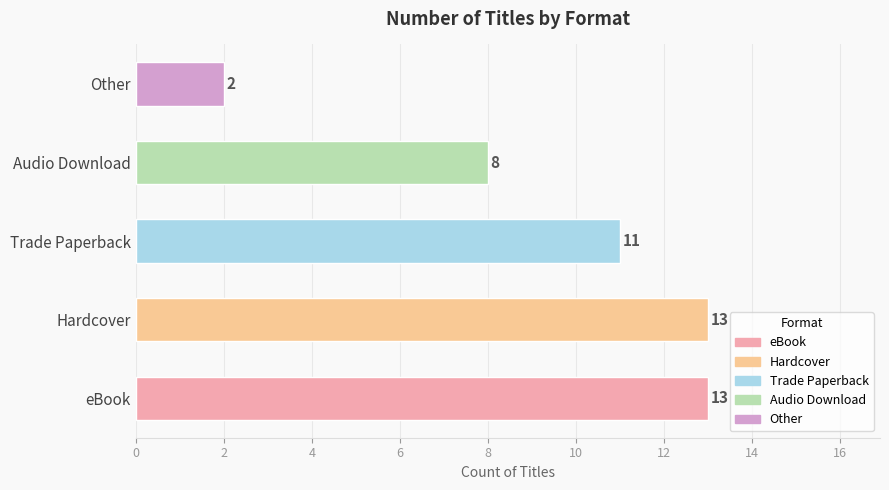

Which category has the lowest value across all series?

Other